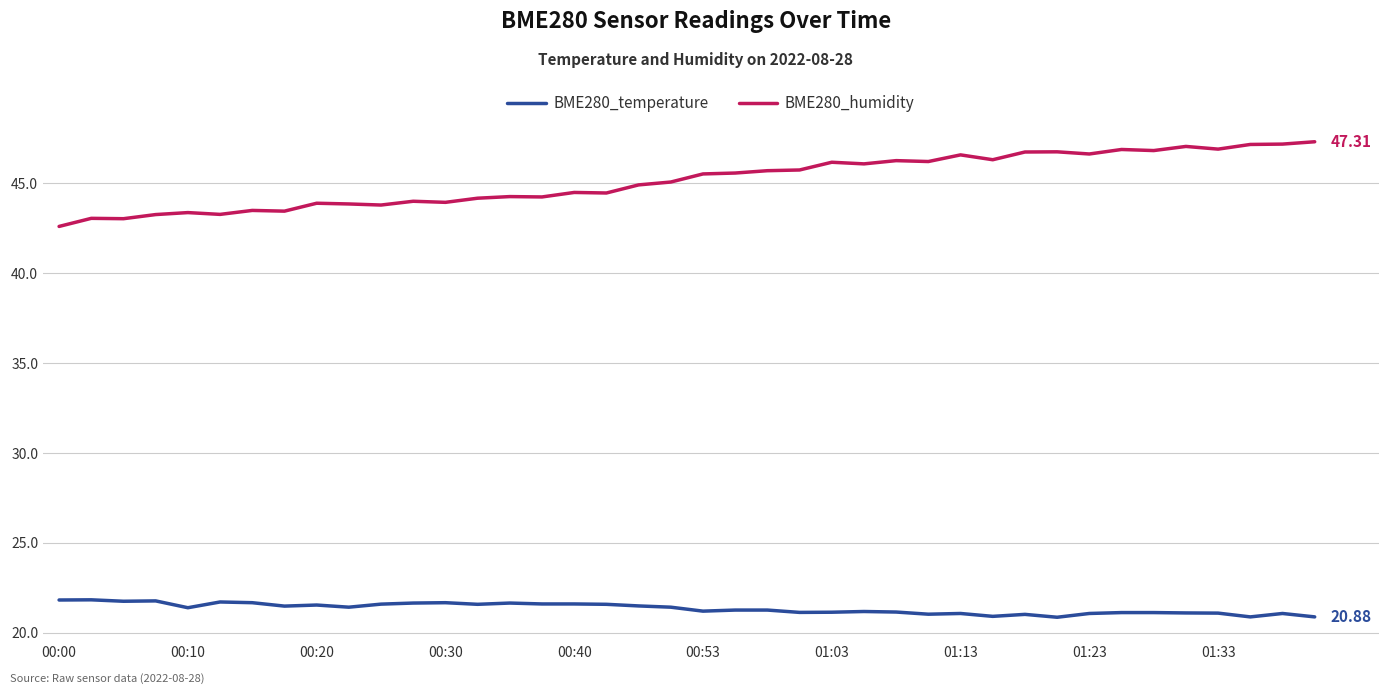

What are all the series names shown in the legend?

BME280_temperature, BME280_humidity